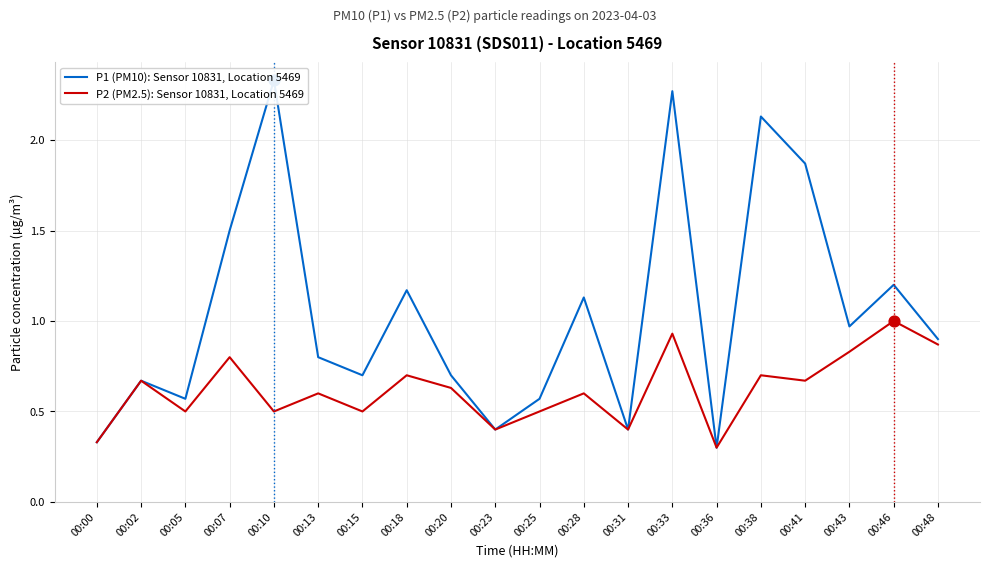

What are all the series names shown in the legend?

P1 (PM10): Sensor 10831, Location 5469, P2 (PM2.5): Sensor 10831, Location 5469